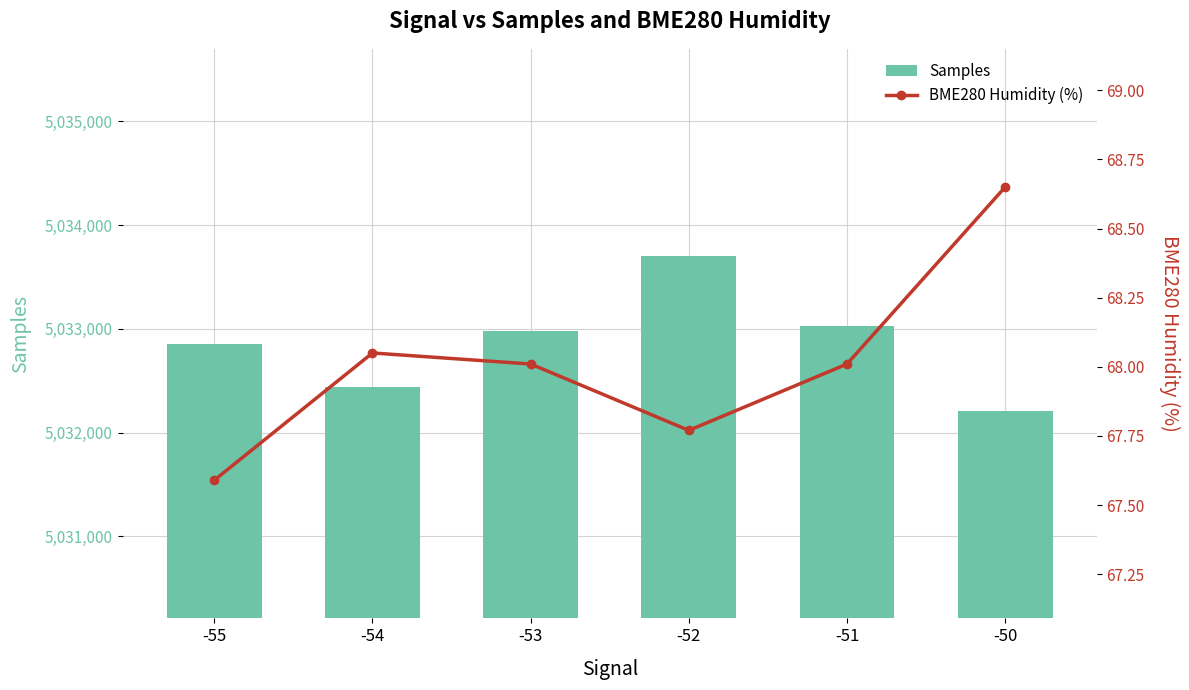

At which label does Samples reach its peak?

-52